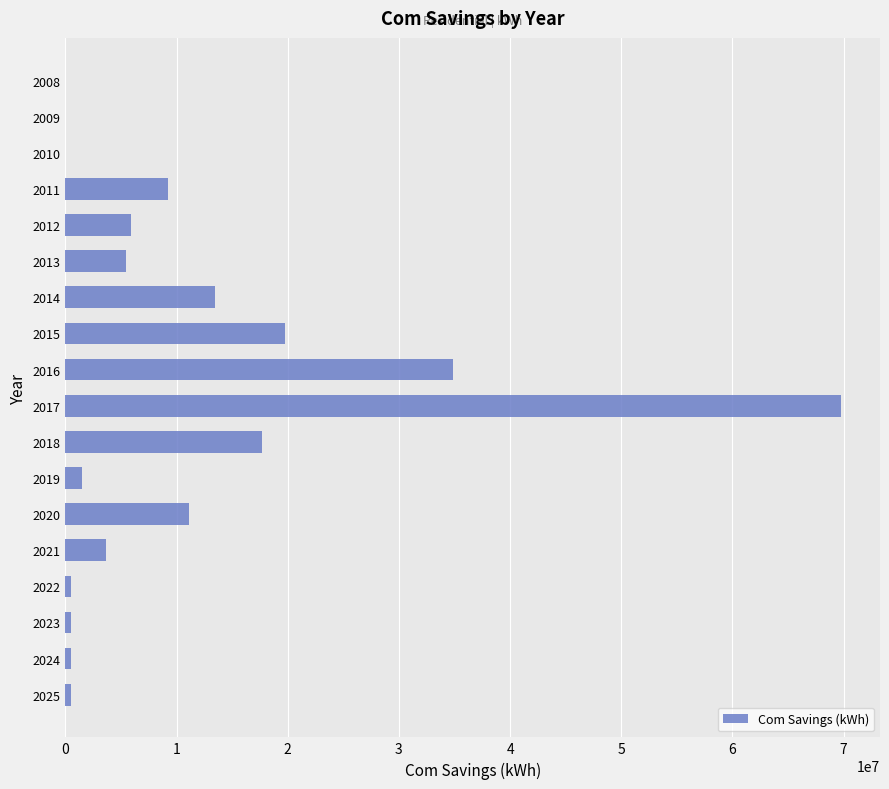

The value at 2013 is 5493170.8. True or false?

True